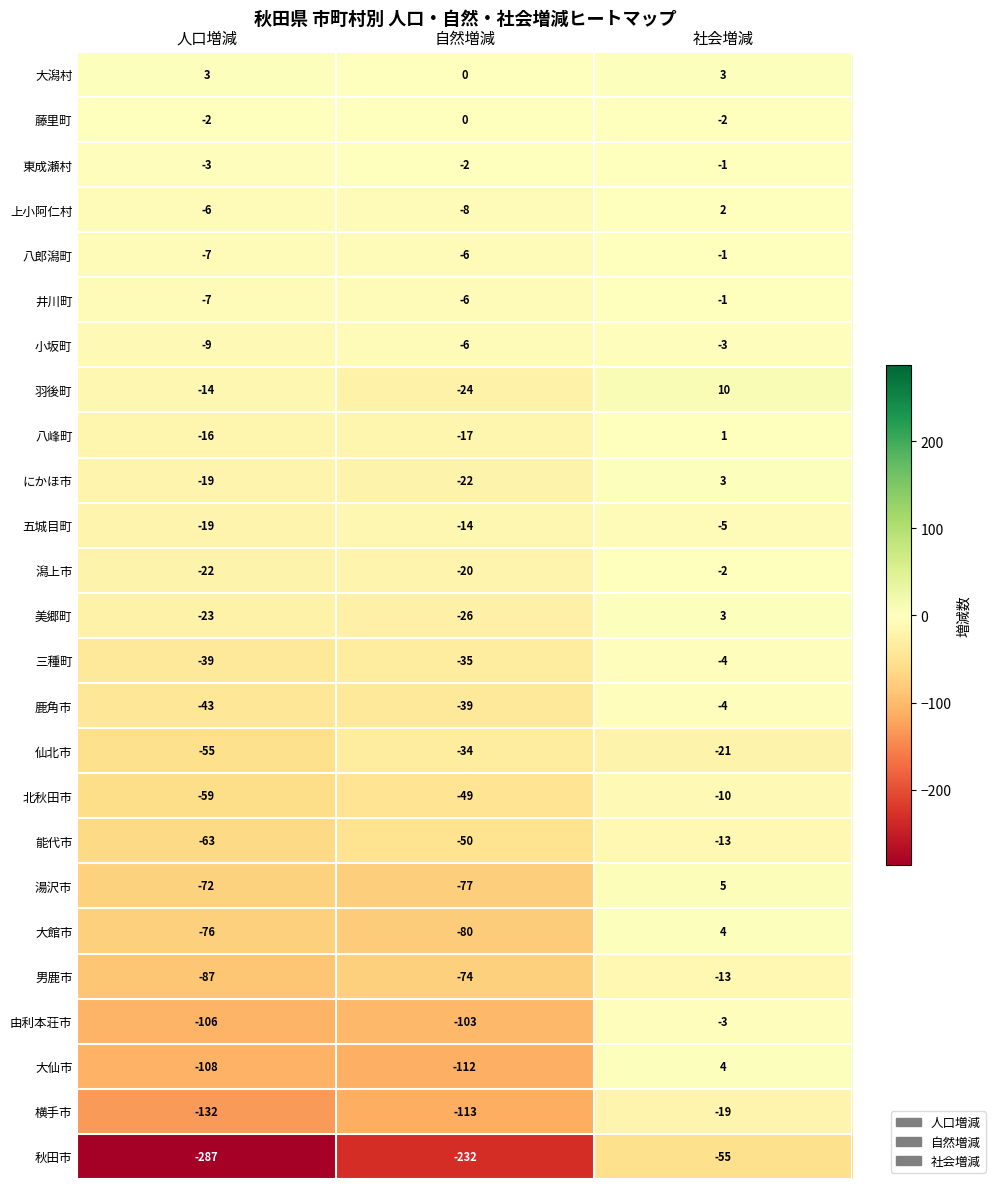

What is the average value of the 美郷町 series?

-15